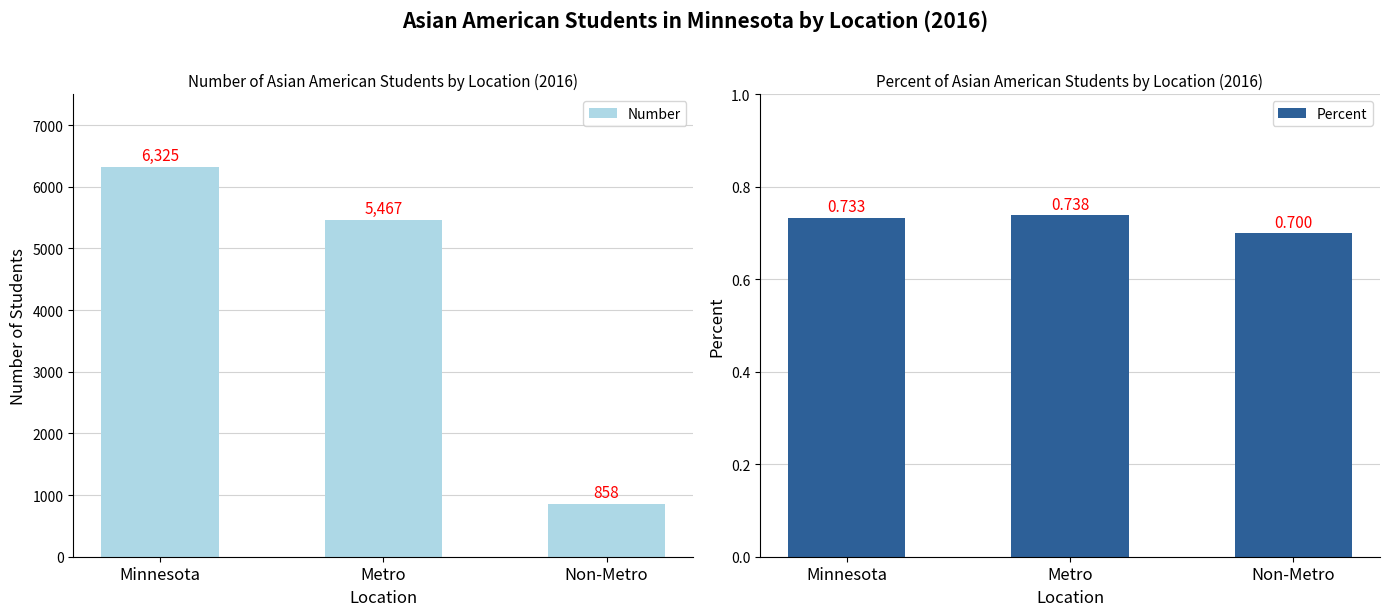

What is the sum of all Number values?

12650